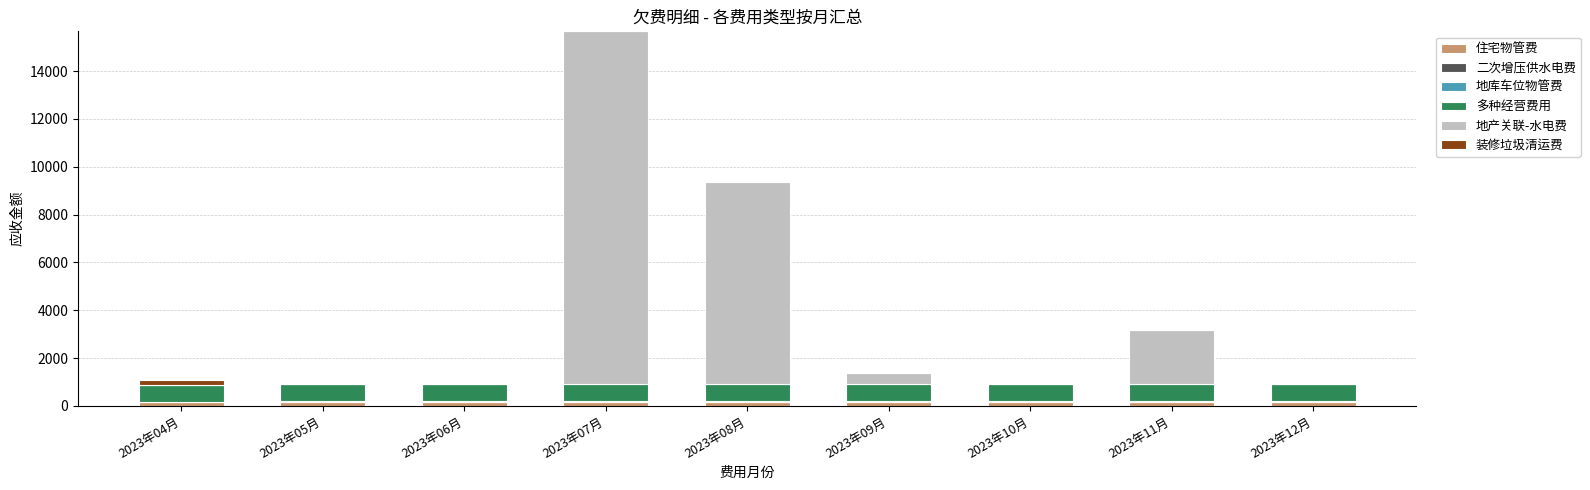

At which category is the sum across all series the highest?

2023年07月